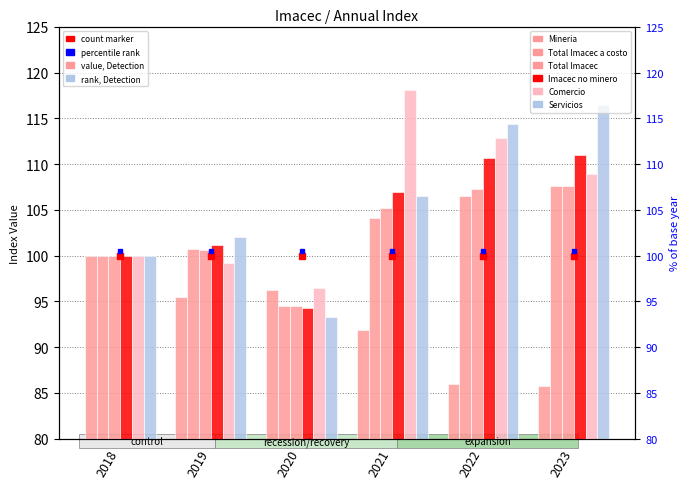

What is the value of the Imacec no minero bar at the 6th from the left?

111.0